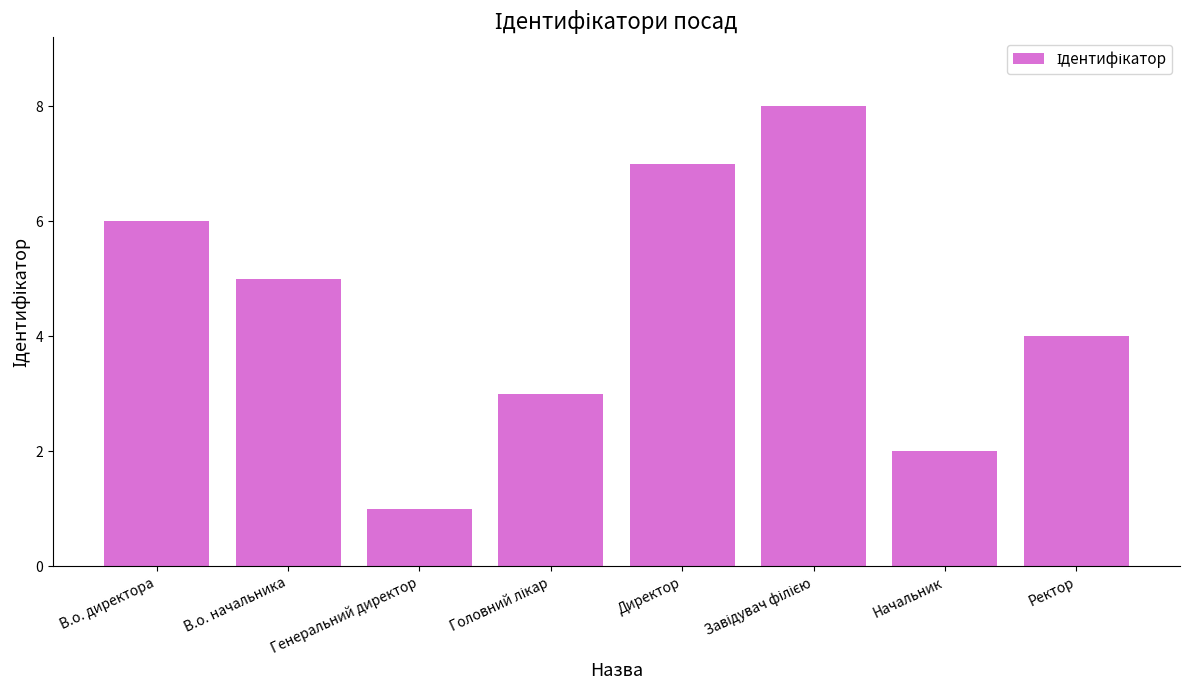

True or false: the data shows 7 at Ректор.

False